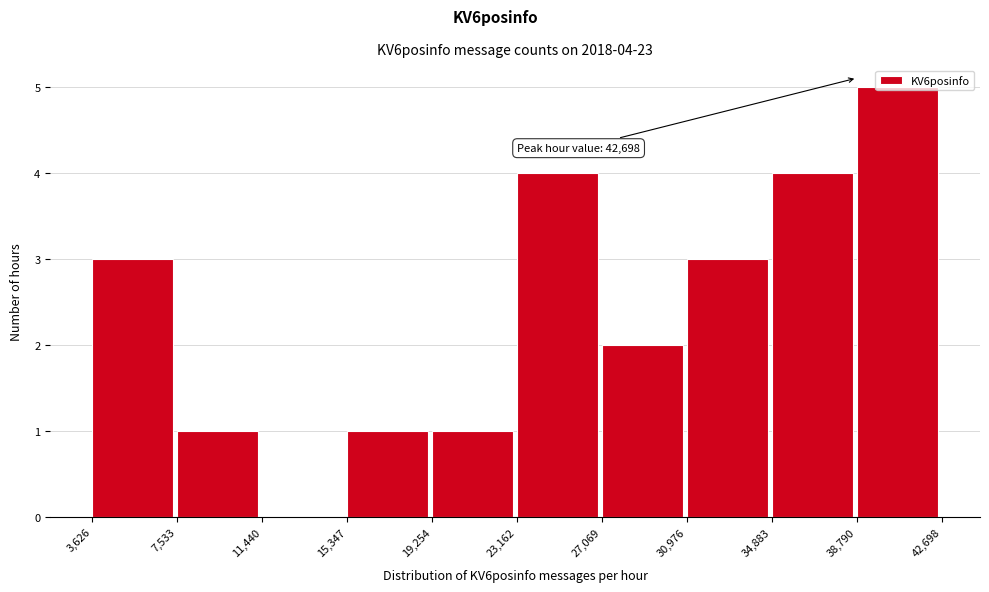

Which range on the x-axis has the tallest bar?

38,790 to 42,698